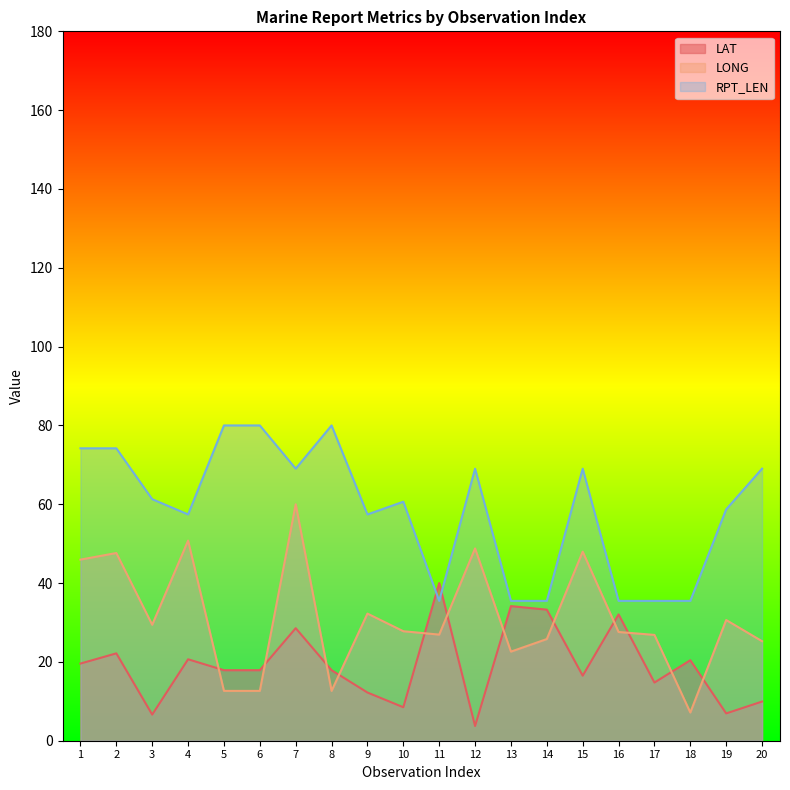

At which label does LONG first exceed 27?

1